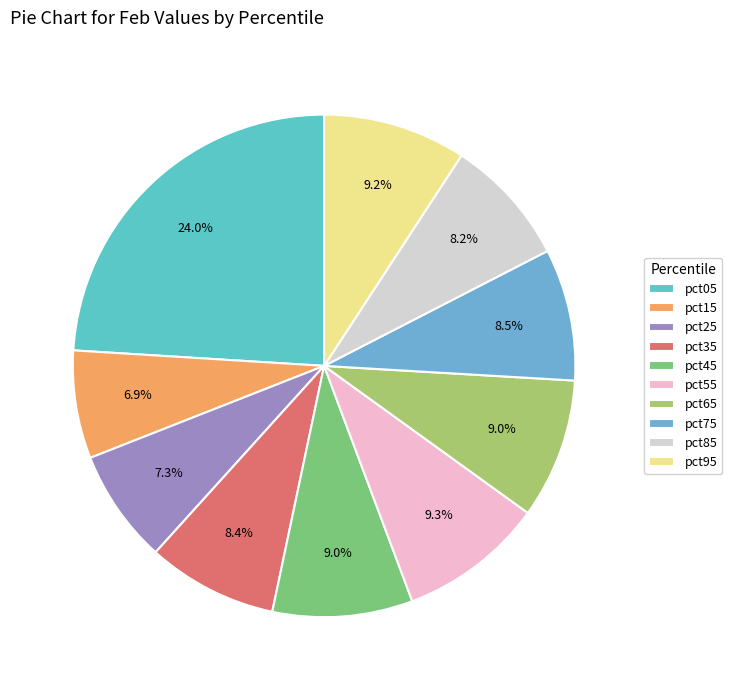

What portion of the pie excludes pct75?

91.5%